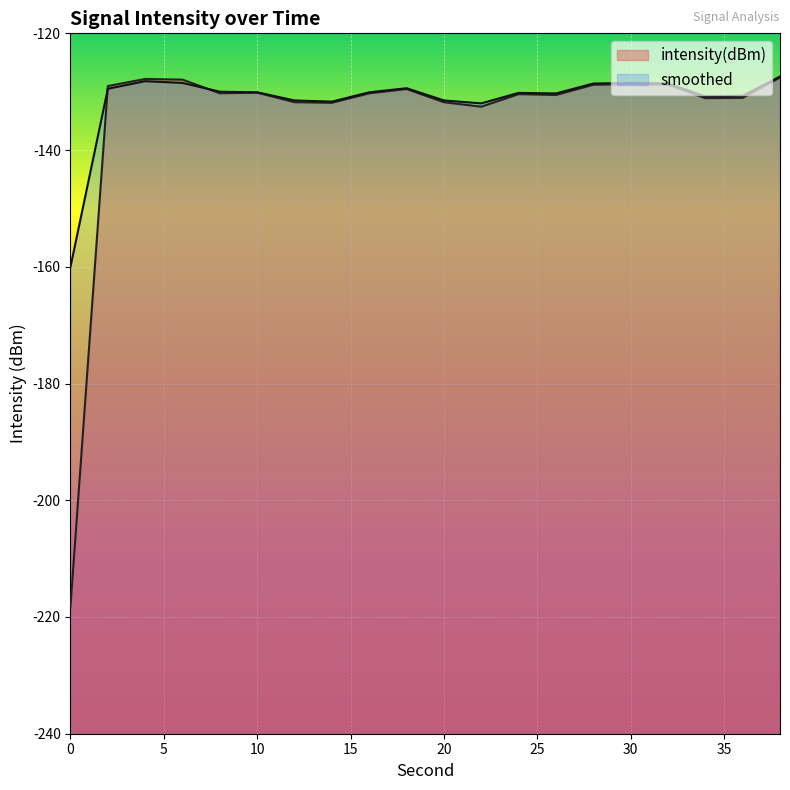

What is the value of the intensity(dBm) point at the 6th from the left?

-130.2